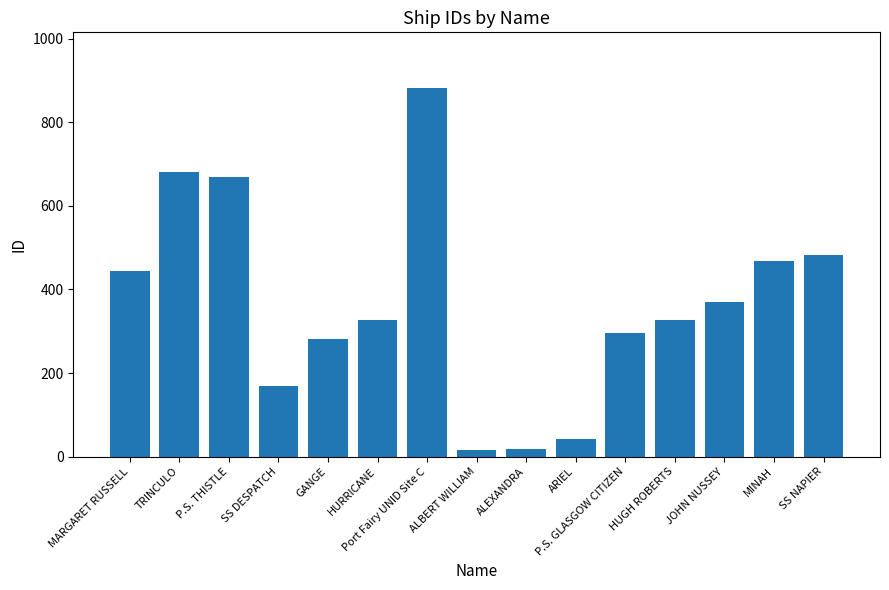

Which has a higher value, ARIEL or MARGARET RUSSELL?

MARGARET RUSSELL